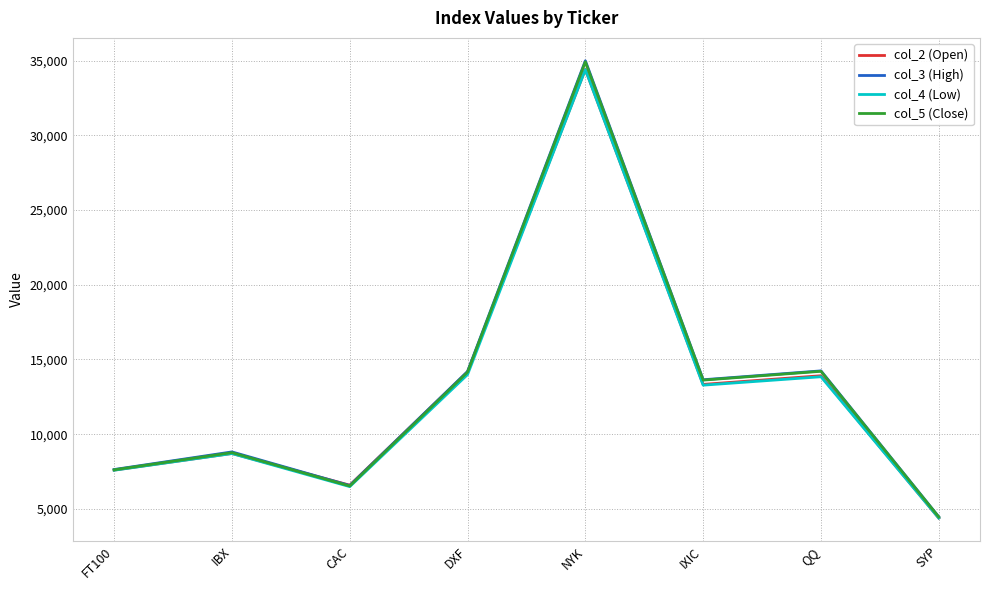

Where is the first local maximum for col_3 (High)?

IBX